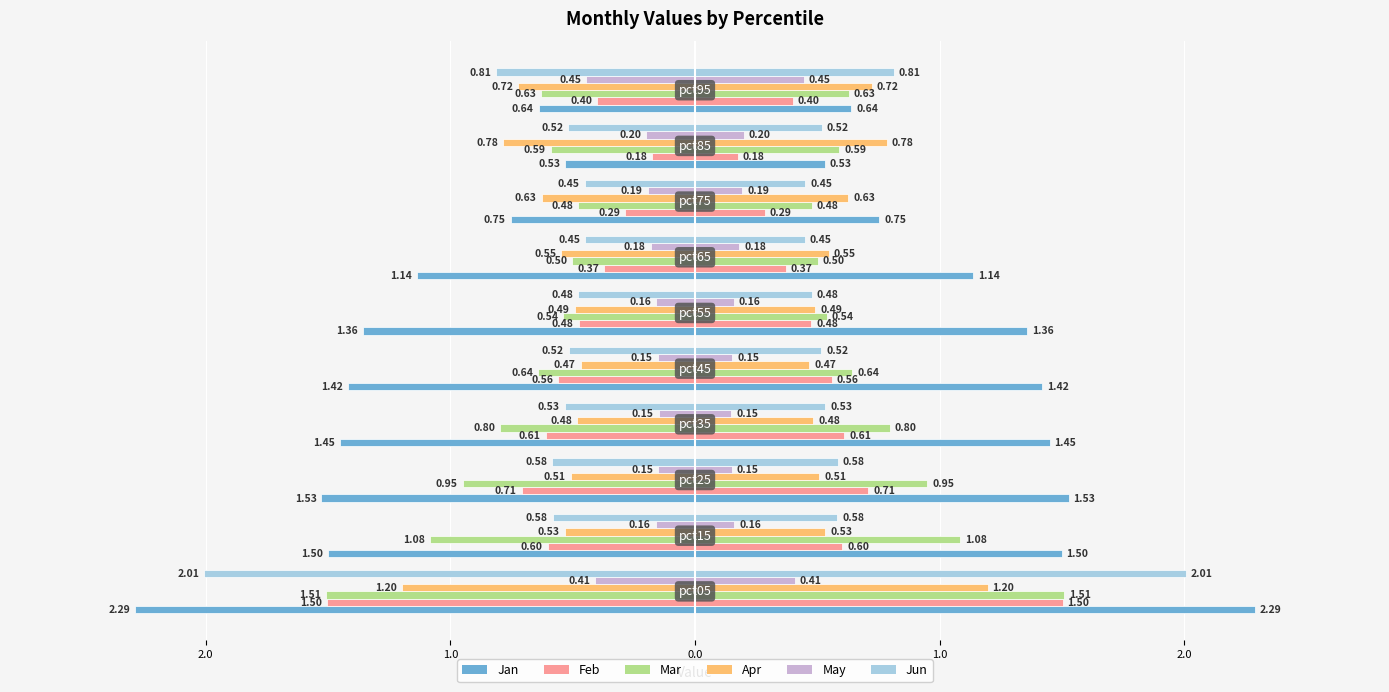

What is the value of the May bar at the 4th from the left?

-0.1